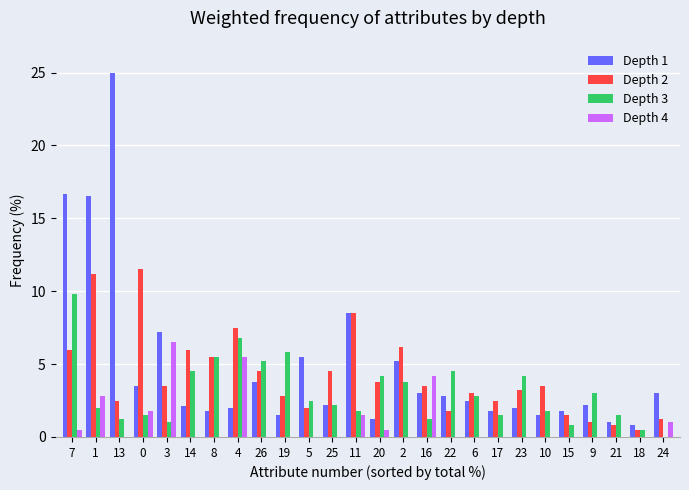

What is the total value across all series at 3?

18.2